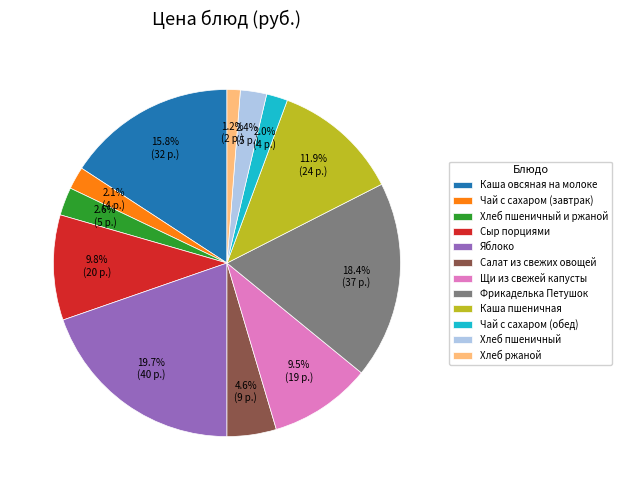

Between Сыр порциями and Хлеб пшеничный и ржаной, which is larger?

Сыр порциями